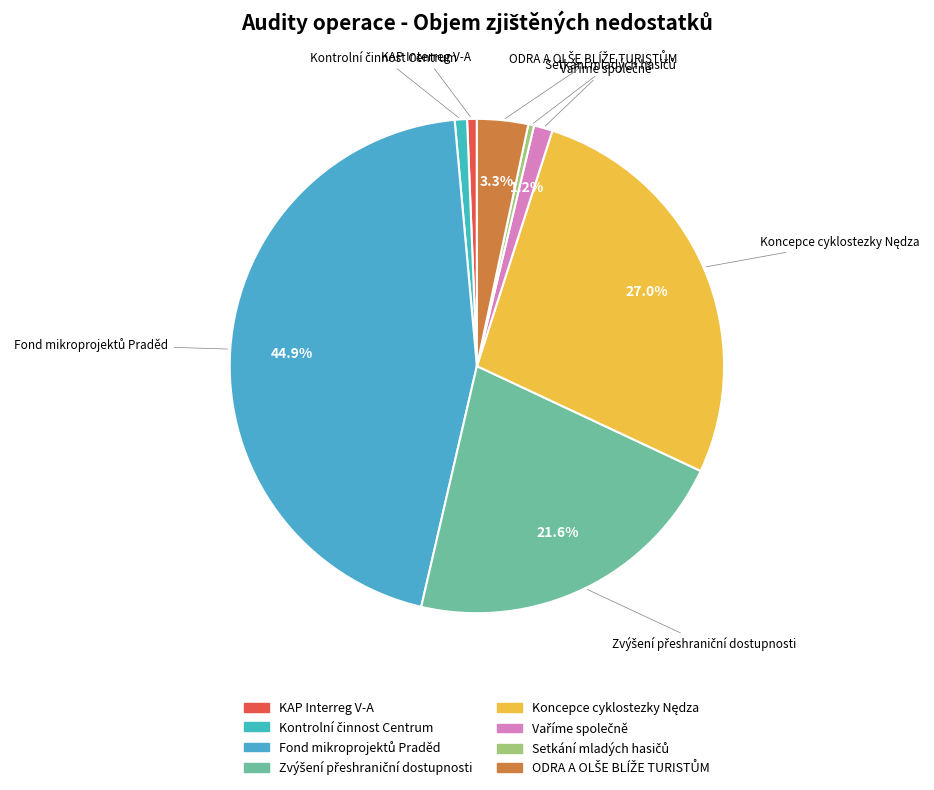

Is there a majority slice in this chart?

No